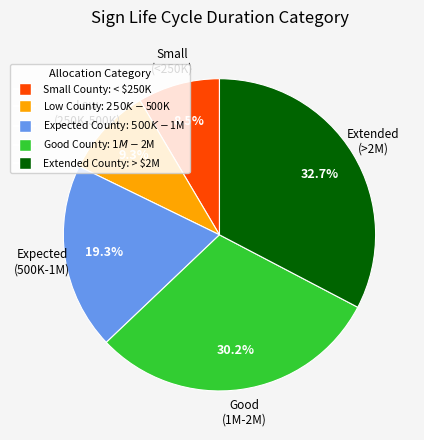

Is there any slice that represents more than half of the pie?

No